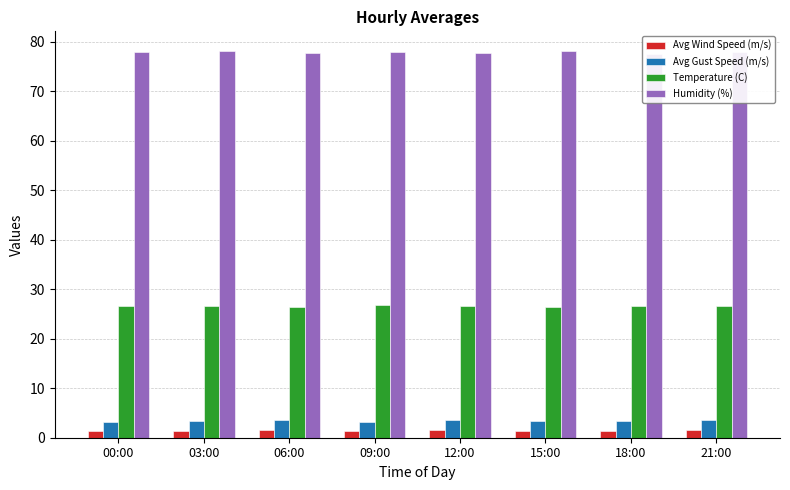

What is the label of the 7th bar from the left?

18:00